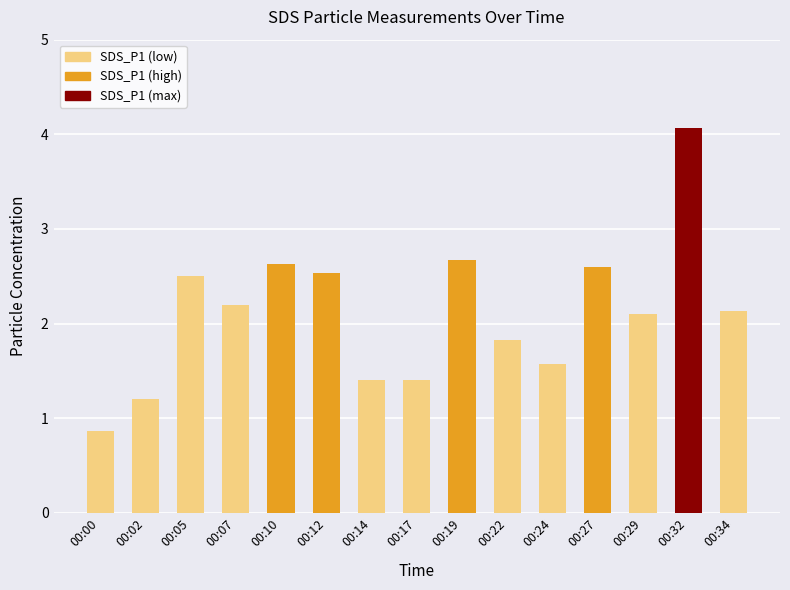

Where does the data first go above 2?

00:05